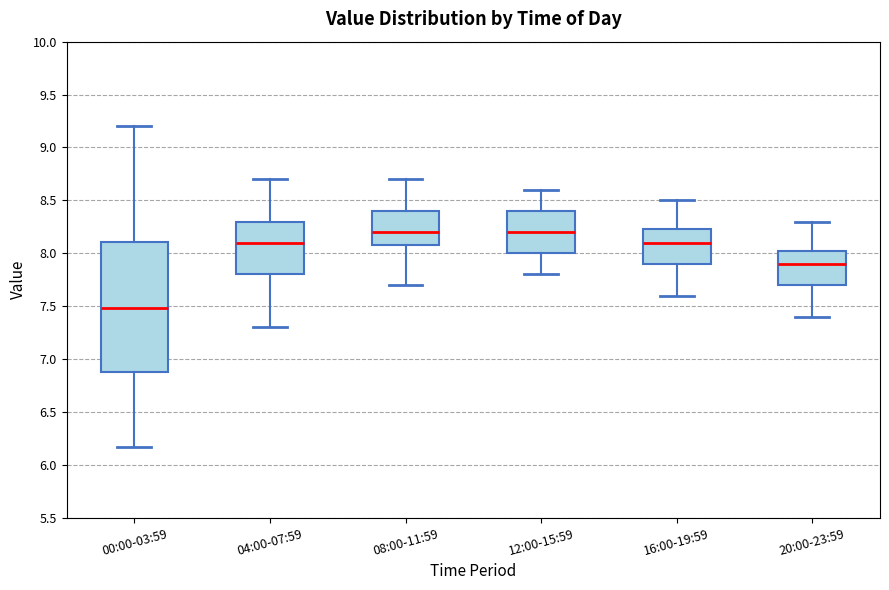

Reading left to right, transcribe this box plot: for each box, give where its median line is, the range the box spans, and where its two whiskers end, as read against the y-axis. The values are not printed on the chart, so give them approximately, as read against the axis.

00:00-03:59: median 7.50, box 6.90 to 8.10, whiskers 6.15 to 9.20
04:00-07:59: median 8.10, box 7.80 to 8.30, whiskers 7.30 to 8.70
08:00-11:59: median 8.20, box 8.10 to 8.40, whiskers 7.70 to 8.70
12:00-15:59: median 8.20, box 8.00 to 8.40, whiskers 7.80 to 8.60
16:00-19:59: median 8.10, box 7.90 to 8.25, whiskers 7.60 to 8.50
20:00-23:59: median 7.90, box 7.70 to 8.05, whiskers 7.40 to 8.30